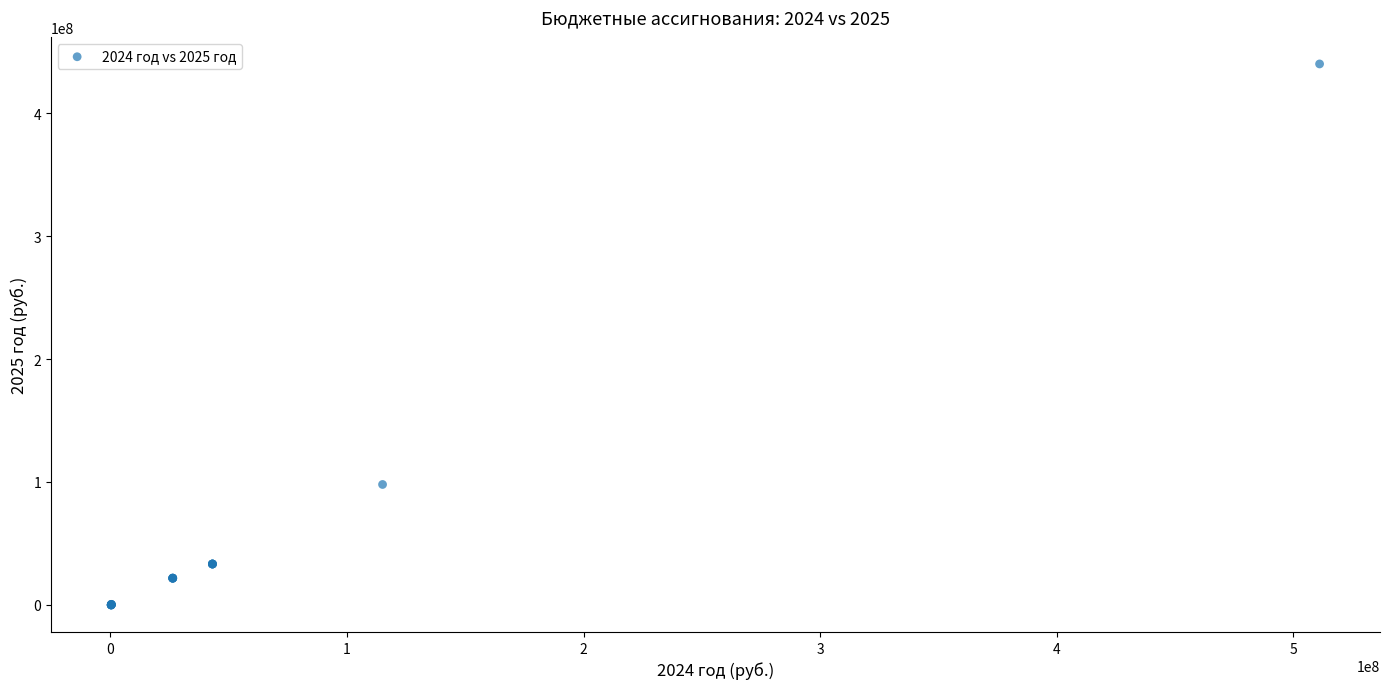

What Y value in the scatter plot is closest to 219992493?

97973255.0